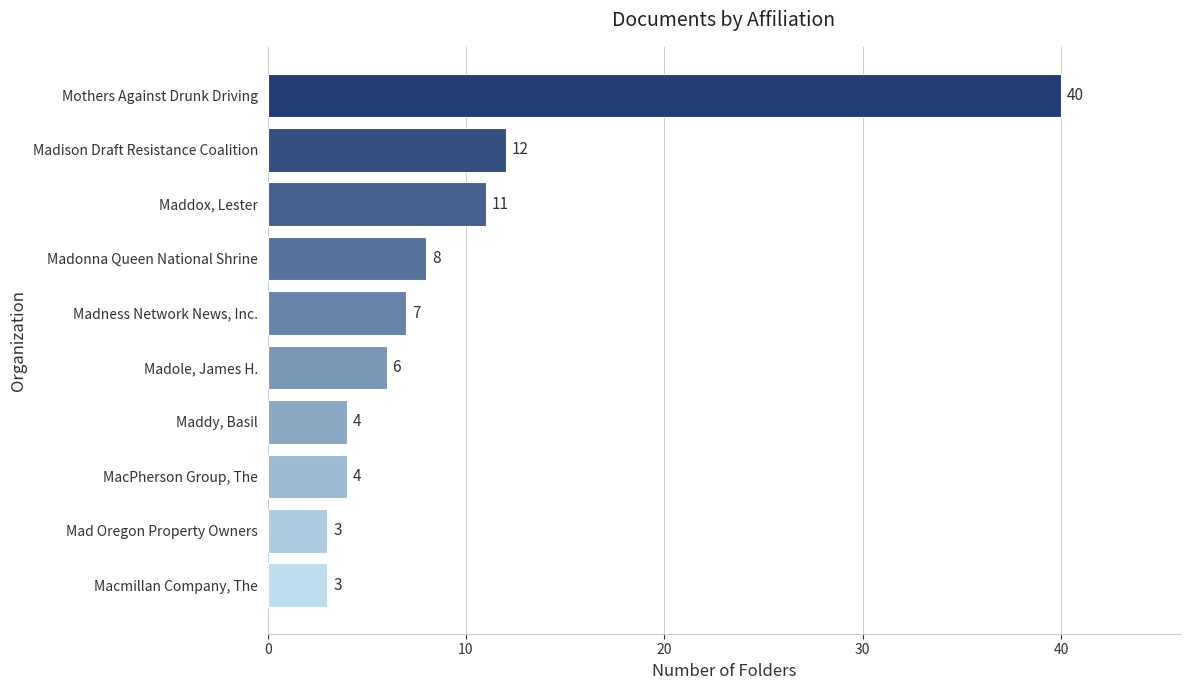

What is the approximate value at Maddy, Basil?

4